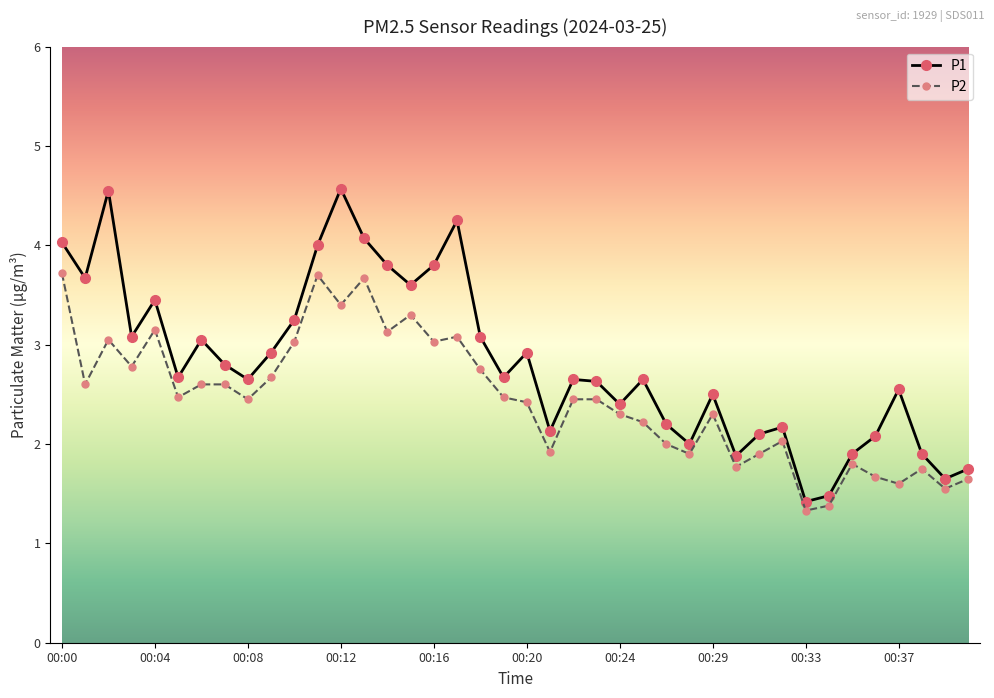

True or false: P1 has more than 0 points higher than both neighbors.

True